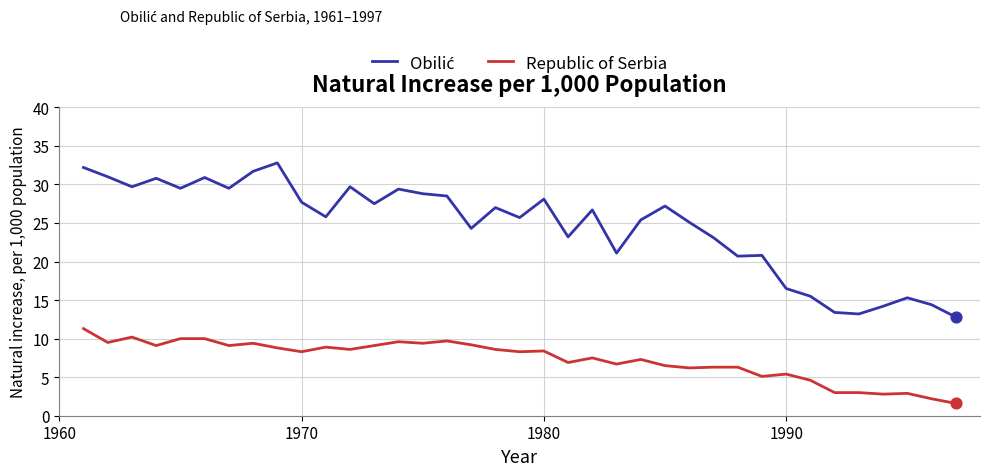

What is the minimum value shown in the chart?

1.6